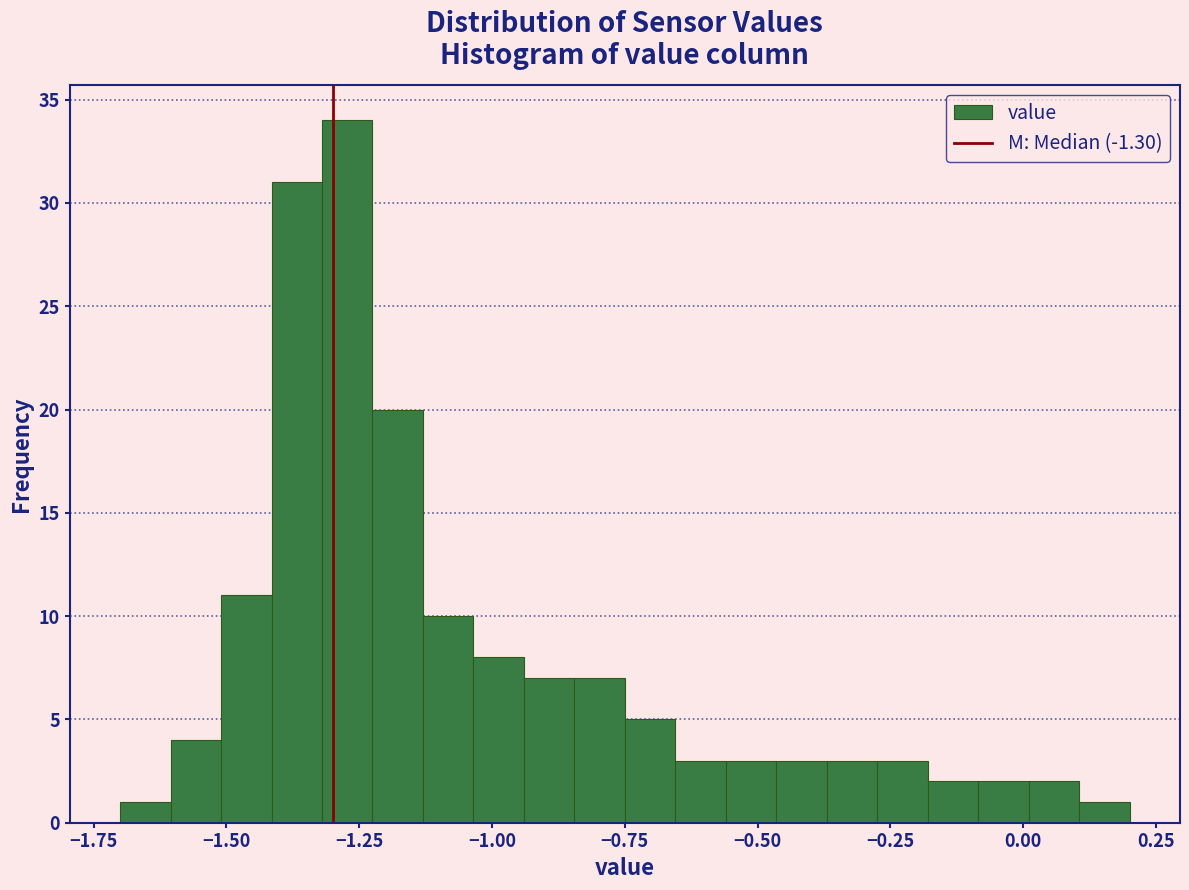

Read against the x-axis, roughly where is the centre of the tallest bar?

-1.25